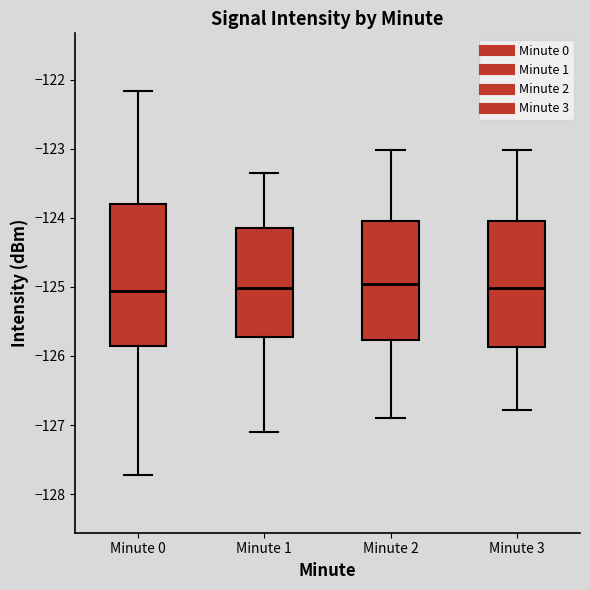

Comparing the boxes themselves (not the whiskers), which one is the tallest?

Minute 0